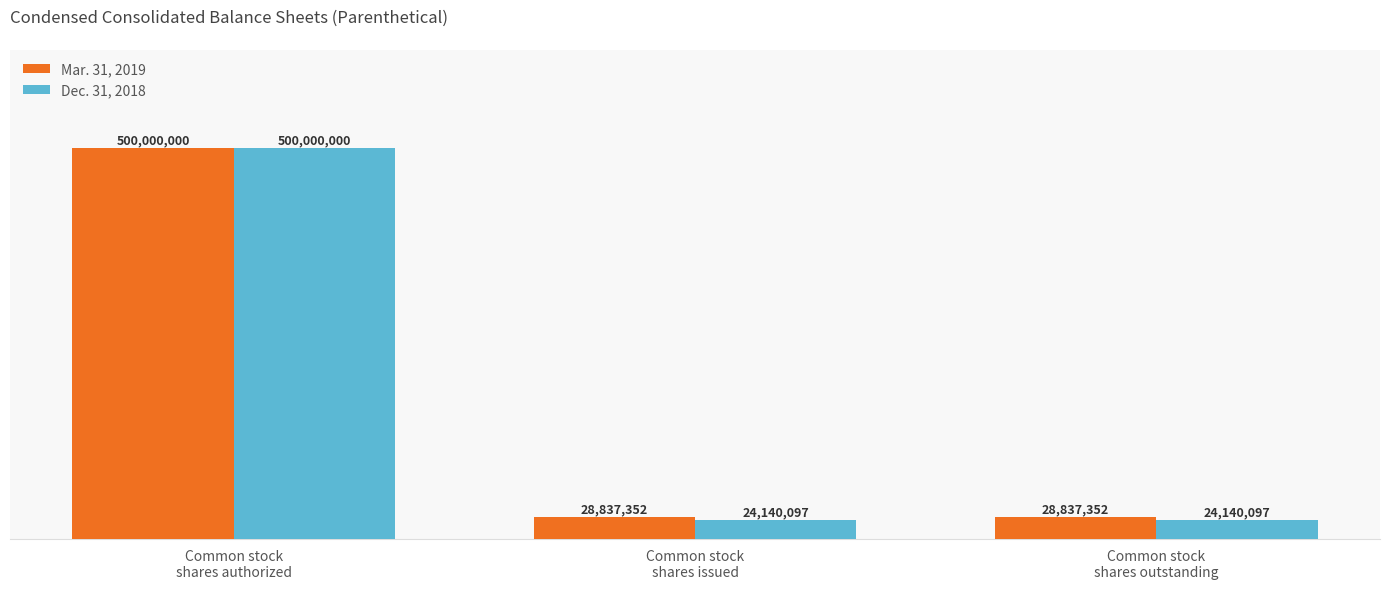

Are the bars horizontal?

No